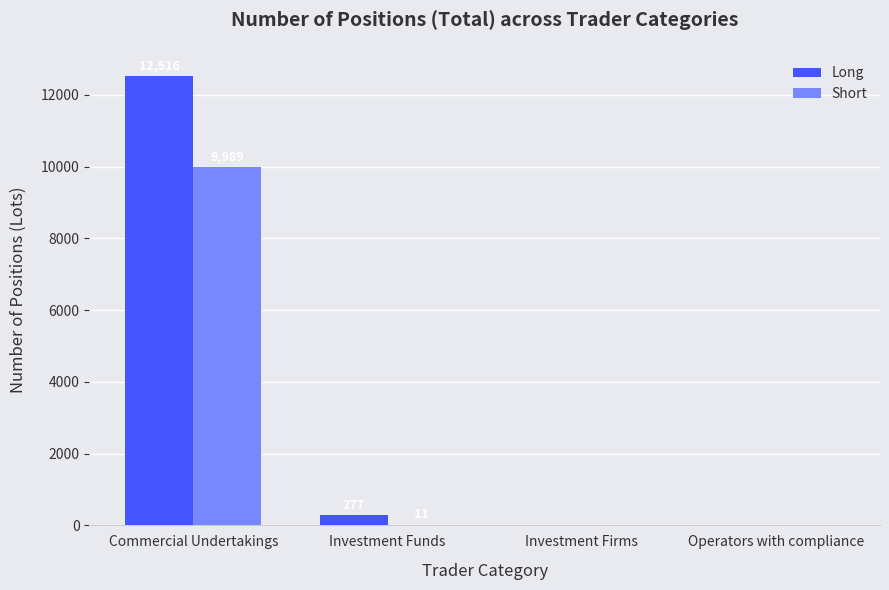

Is the value of Short at Operators with compliance greater than the value of Long at Investment Funds?

No